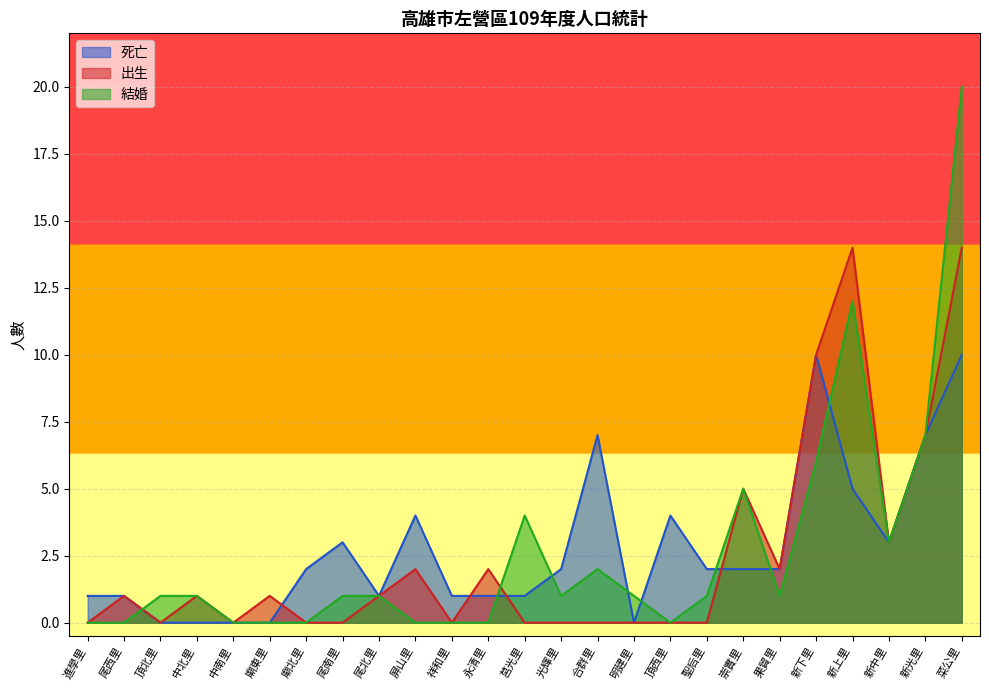

Where is 出生 nearest to the value 7?

新光里